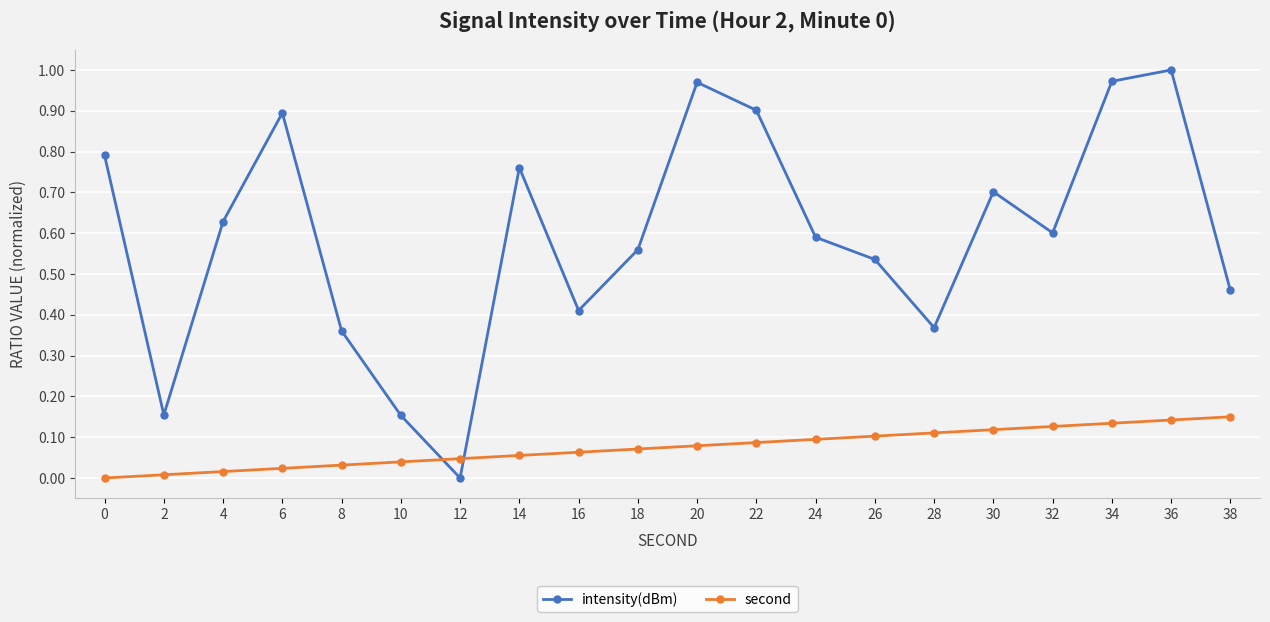

The value of intensity(dBm) at 30 is 0.7. True or false?

True